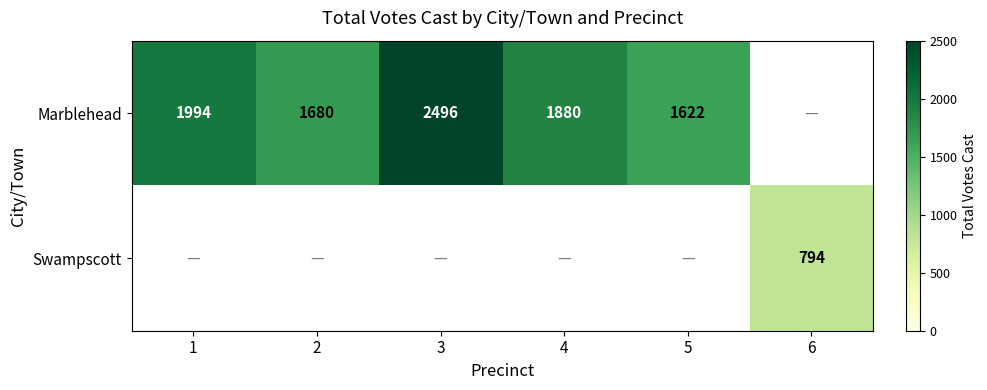

What is the sum of the Marblehead values at 5 and 4?

3502